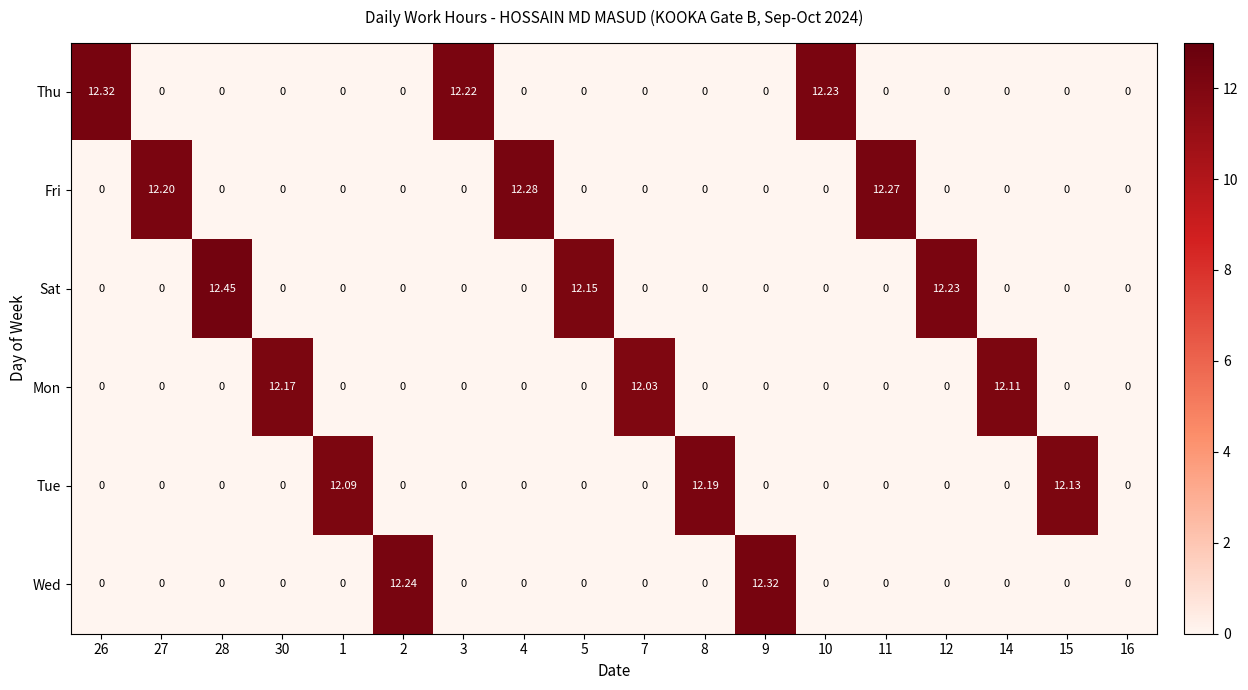

Which series has the largest total across all categories?

Sat